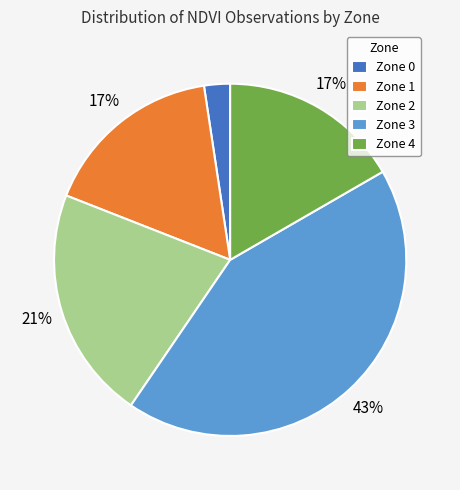

To the nearest percent, what is the average slice percentage?

20%